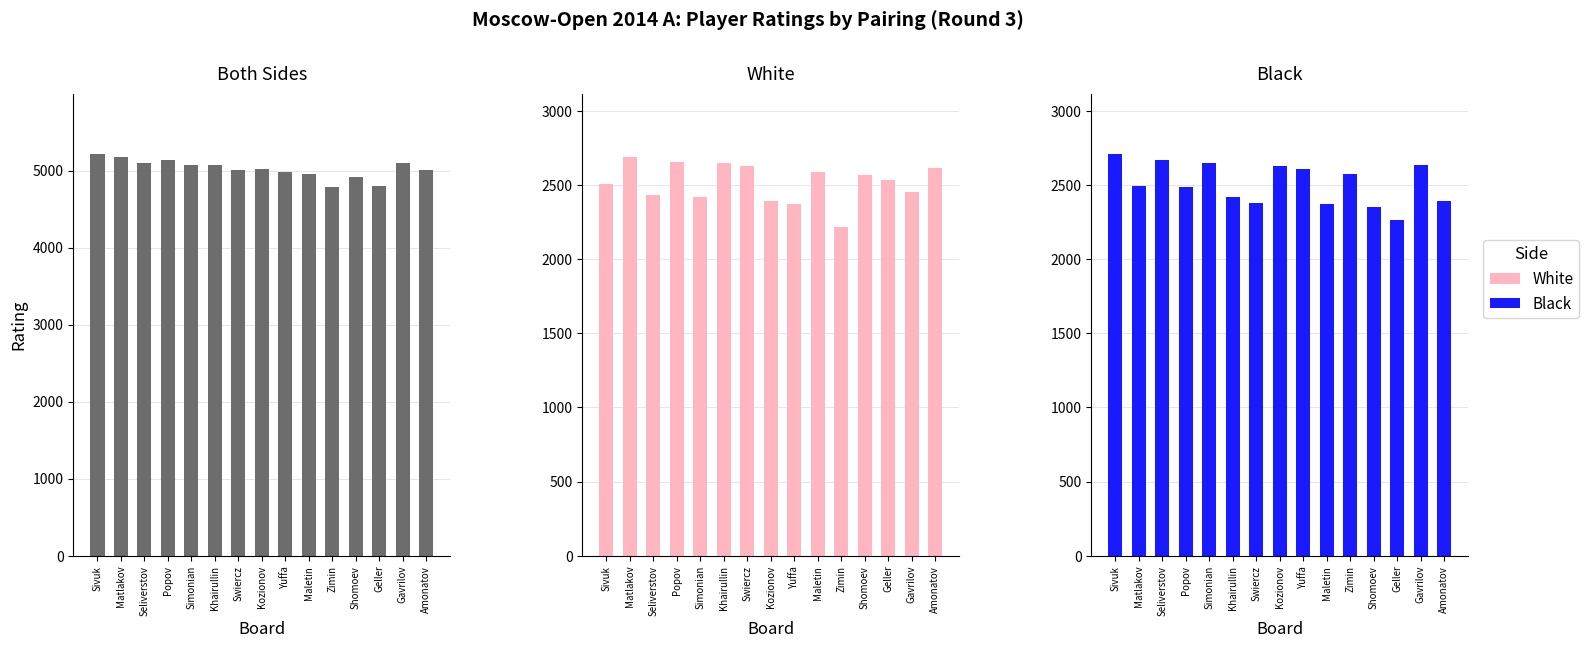

What is the highest value of the Black series?

2710